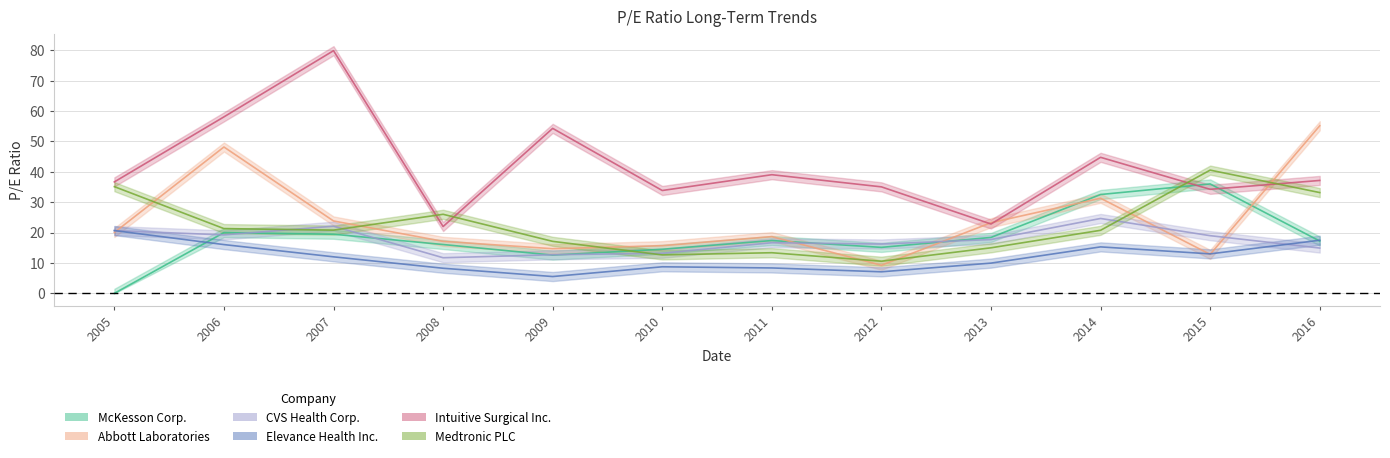

What is the sum of all Elevance Health Inc. values?

142.4